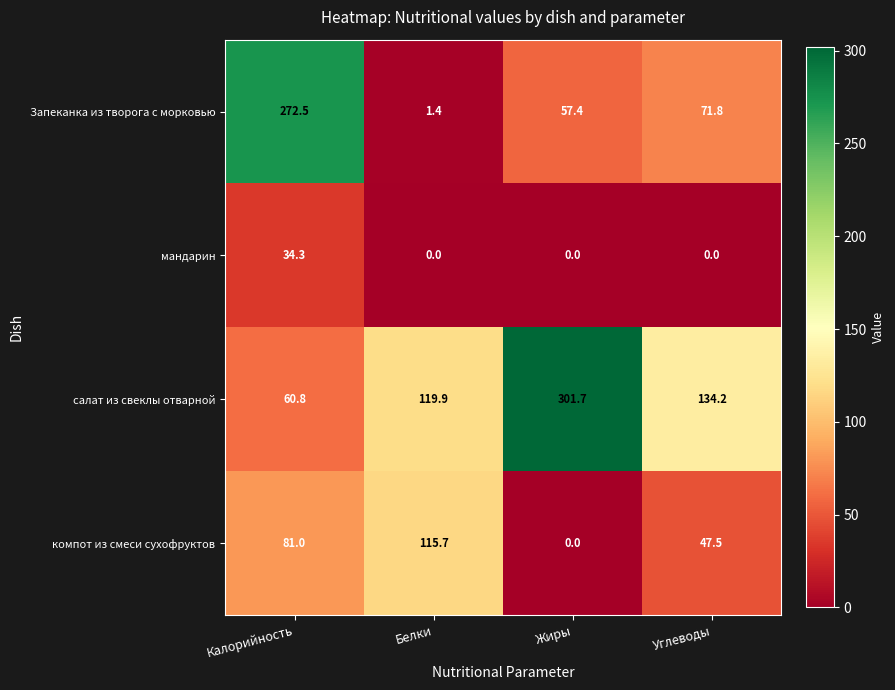

Read the салат из свеклы отварной value at Белки.

119.9